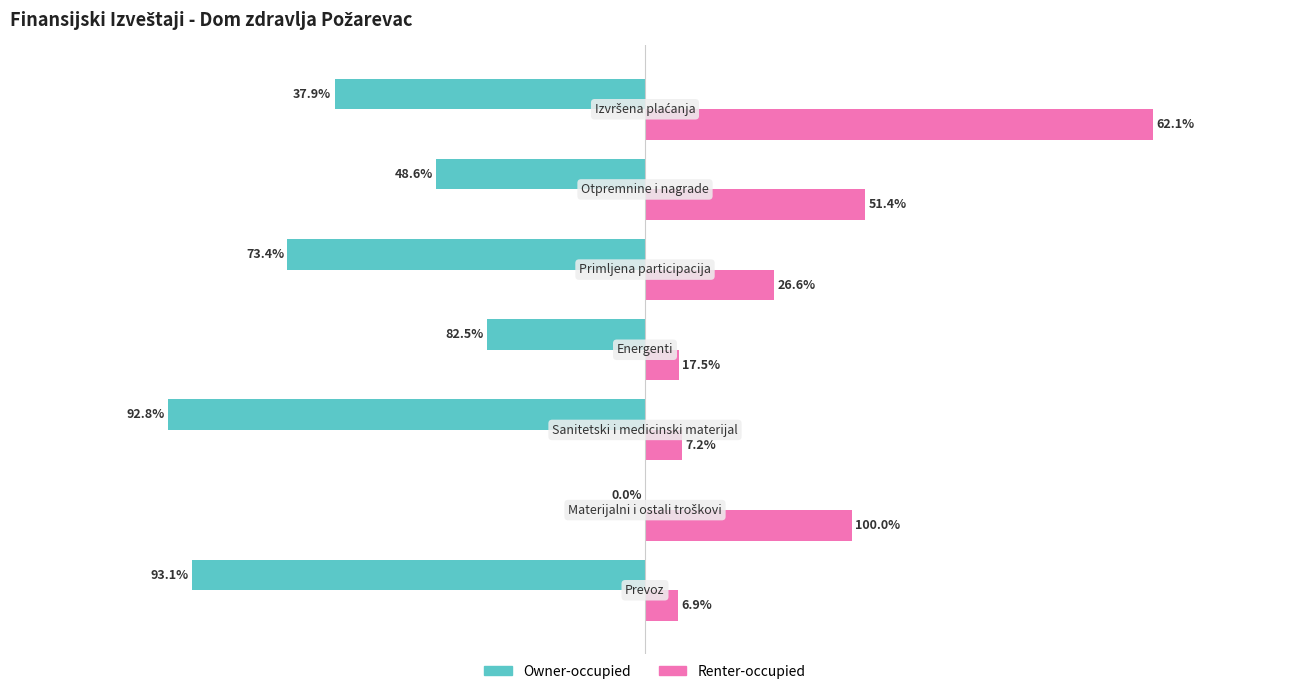

What are all the series names shown in the legend?

Owner-occupied, Renter-occupied